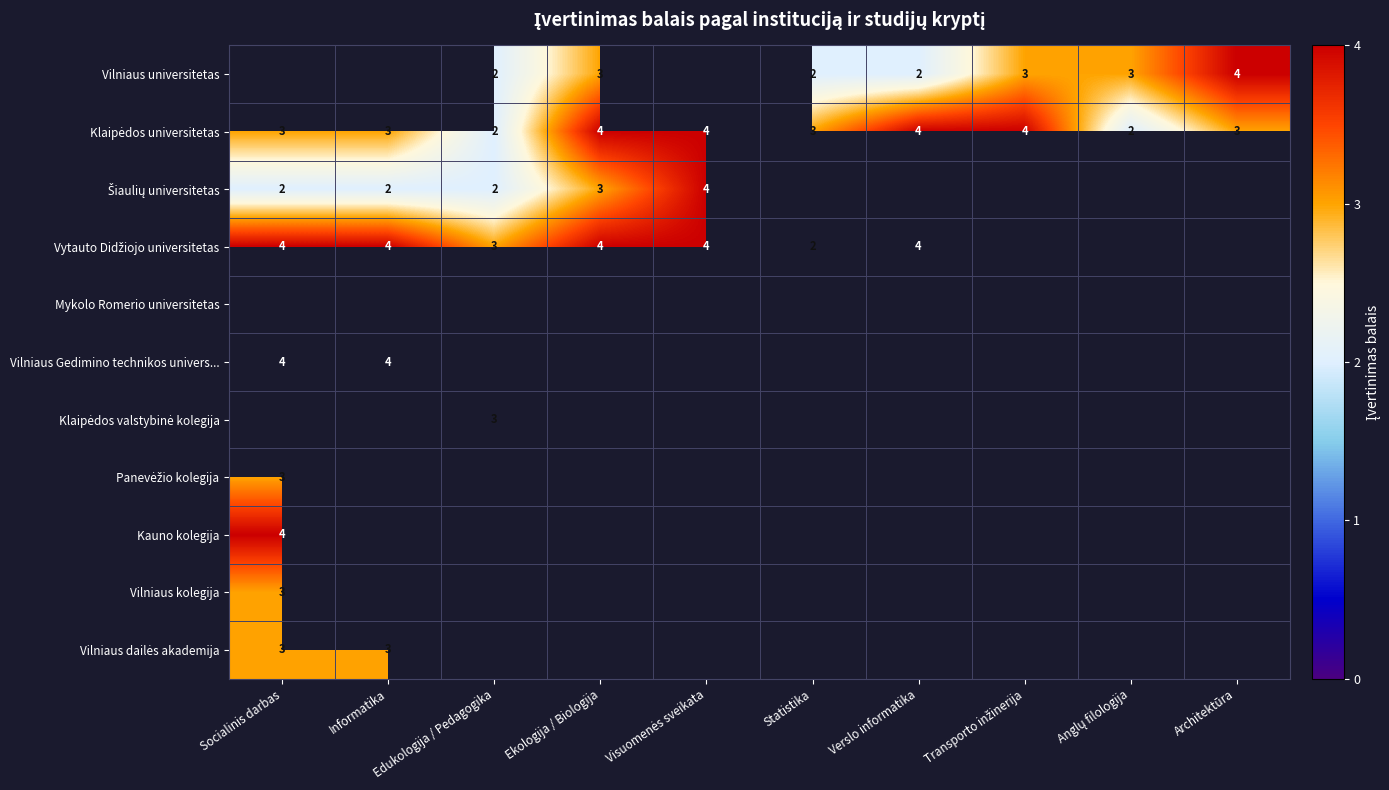

What is the minimum value shown in the chart?

2.0